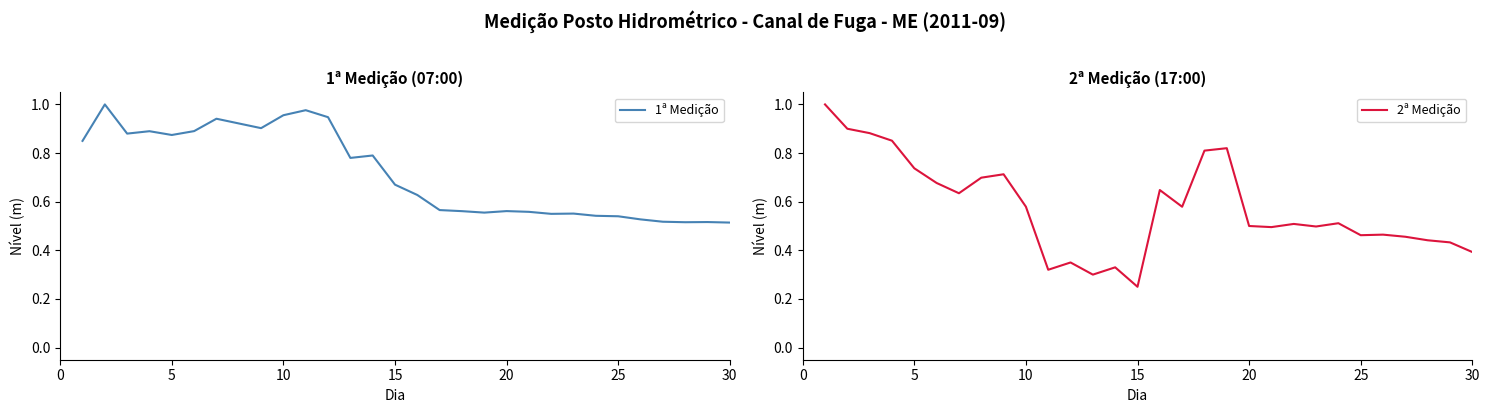

True or false: 1ª Medição has a value of 0.2 at 15.

False